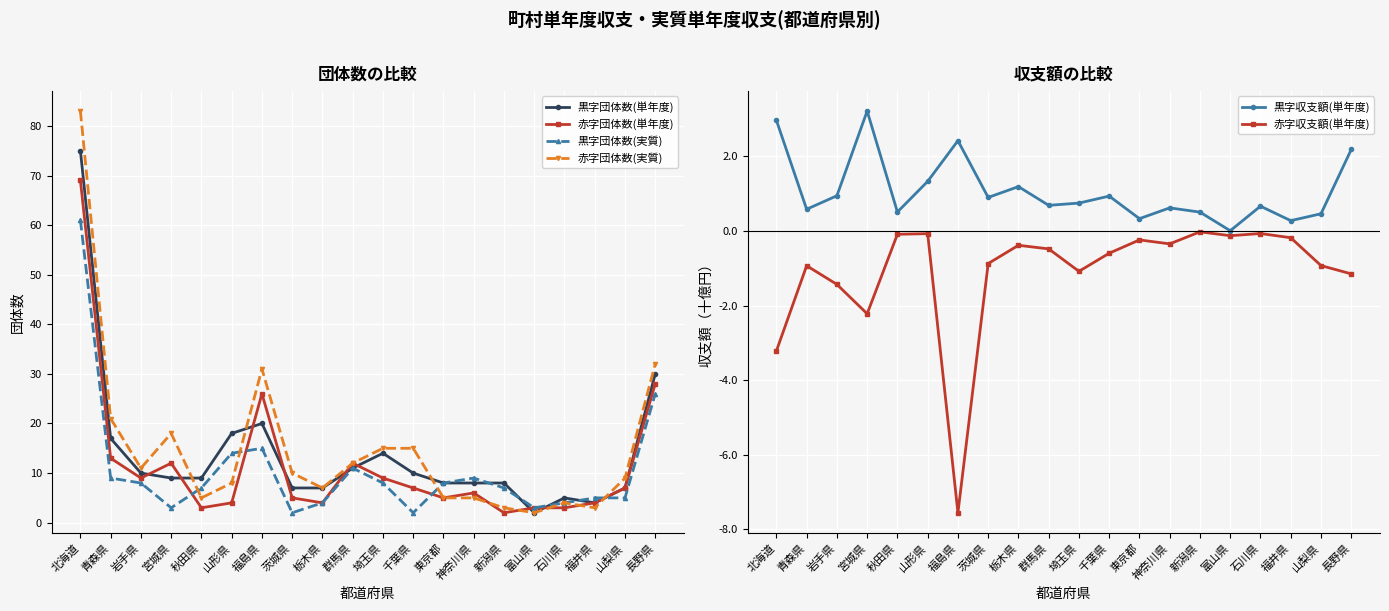

How many interior local peaks does the 黒字団体数(実質) series have?

3